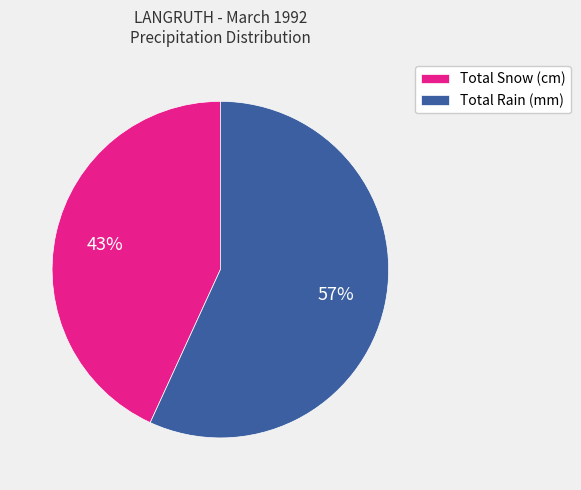

Count the number of slices in the pie.

2